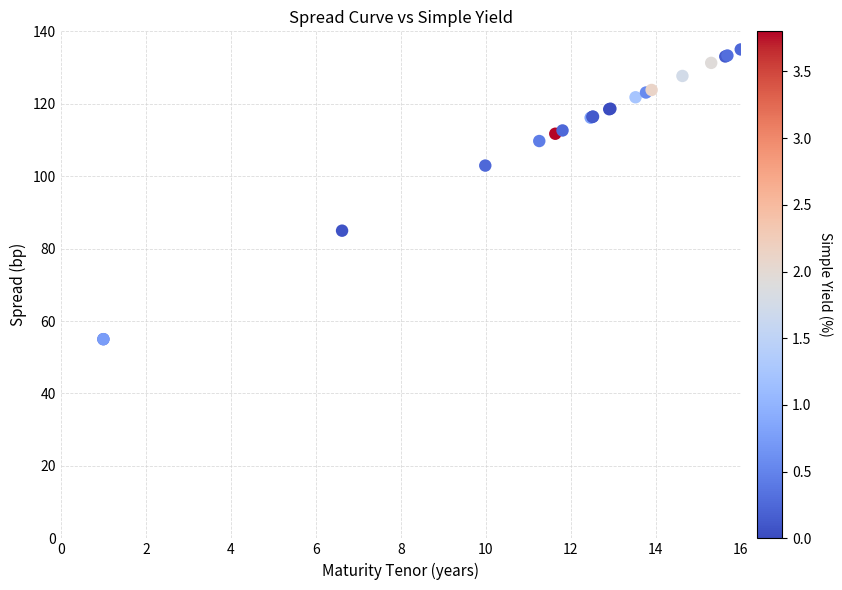

What Y value in the scatter plot is closest to 95?

102.9